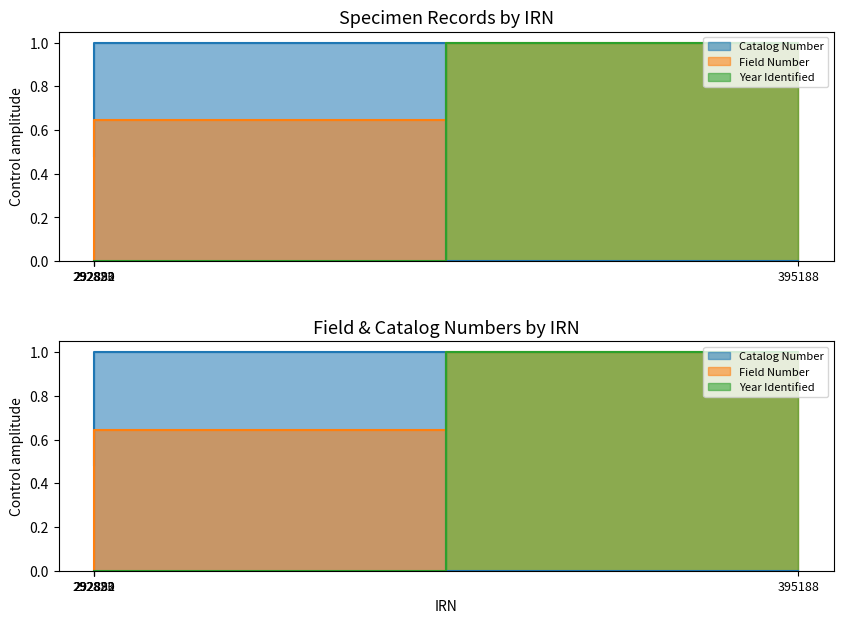

How many times do Catalog Number and Year Identified cross each other?

1